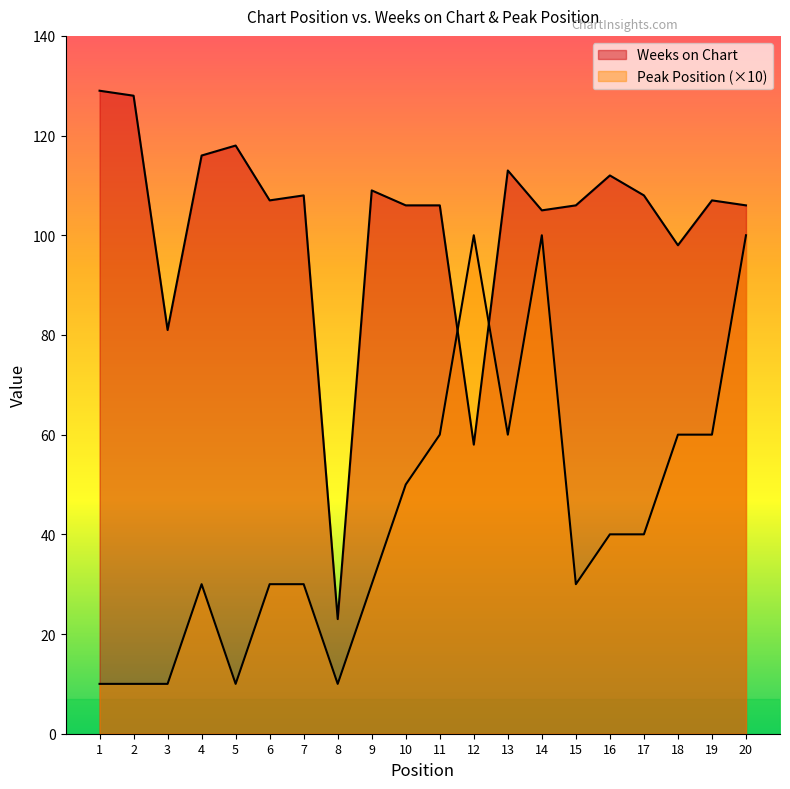

What is the value of the Weeks on Chart point at the 4th from the left?

116